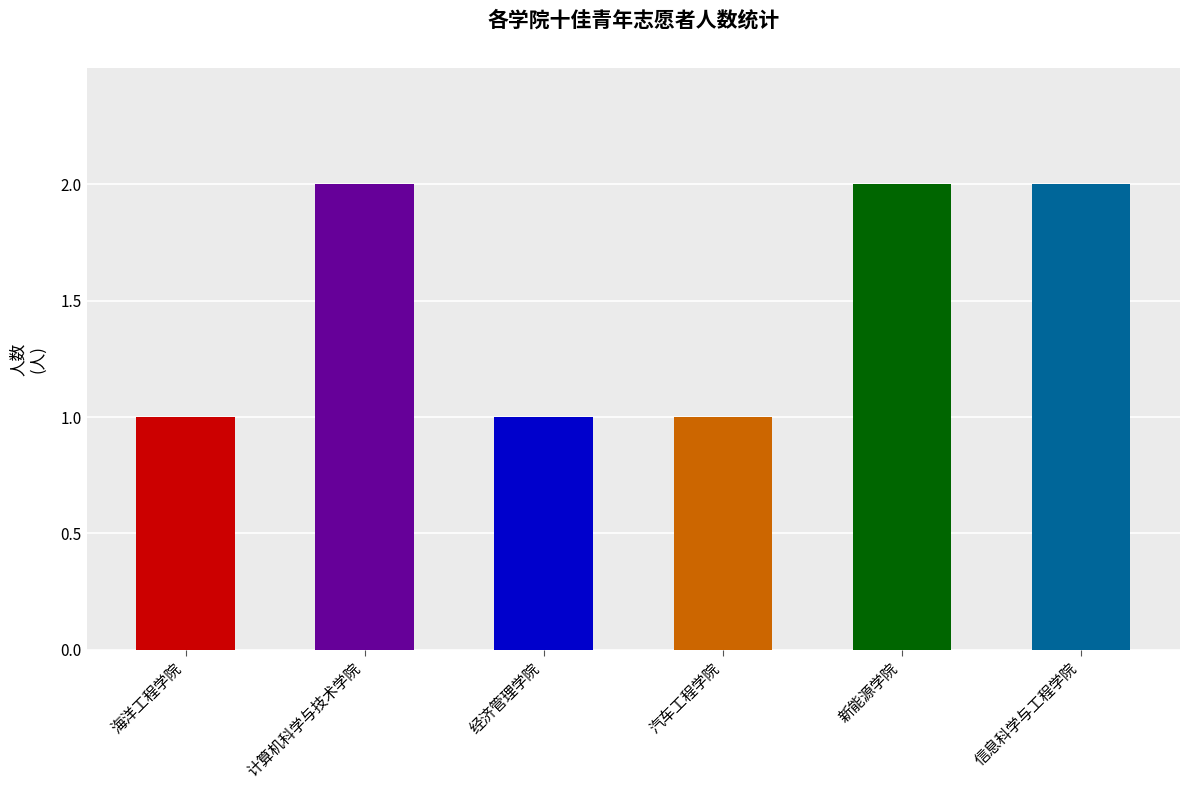

Approximately how many times larger is the value at 新能源学院 compared to 计算机科学与技术学院?

1.0